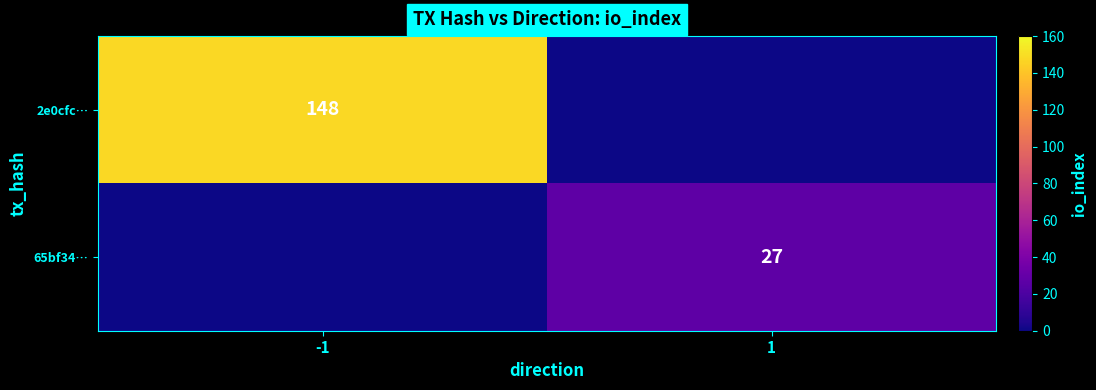

True or false: 65bf34… has a value of 27 at 1.

True